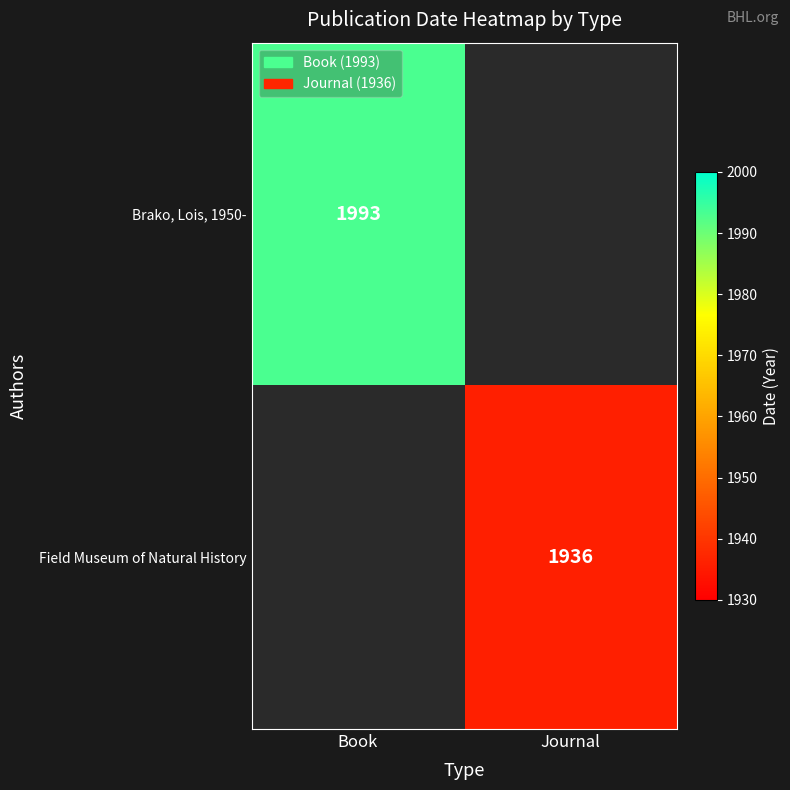

True or false: Brako, Lois, 1950- has a value of 2698 at Book.

False